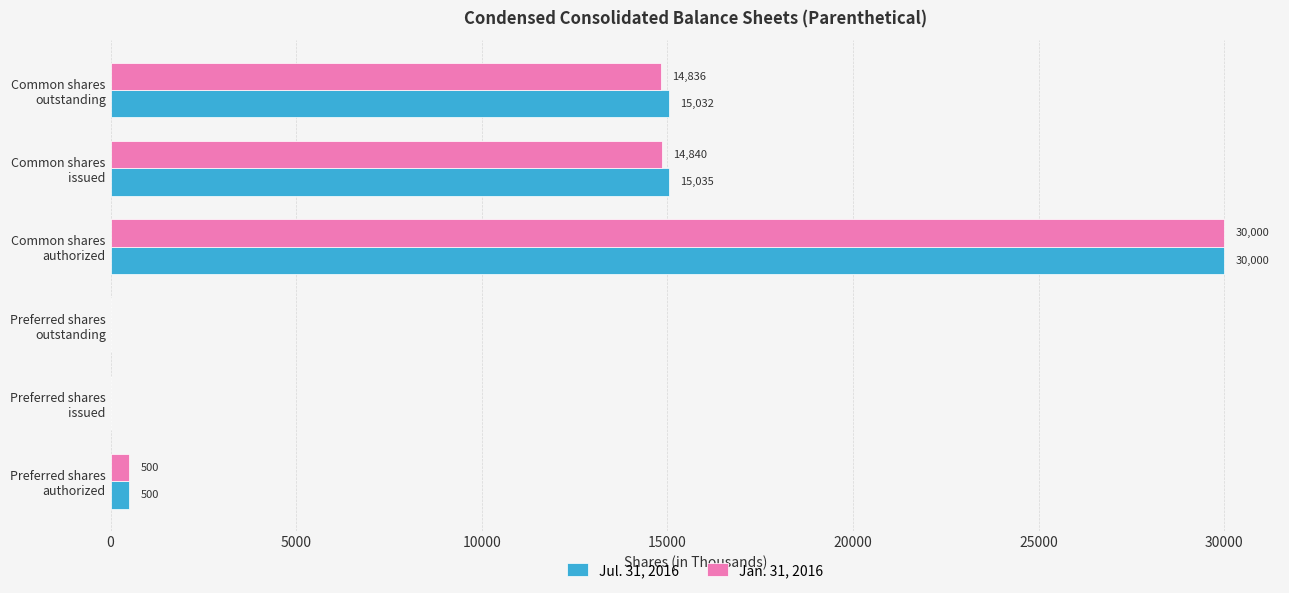

What is the average value of the Jan. 31, 2016 series?

10029